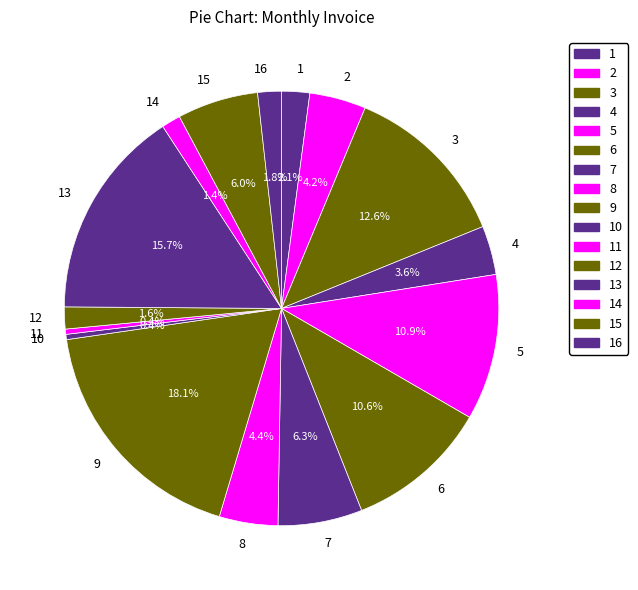

What is the largest slice in the pie chart?

9